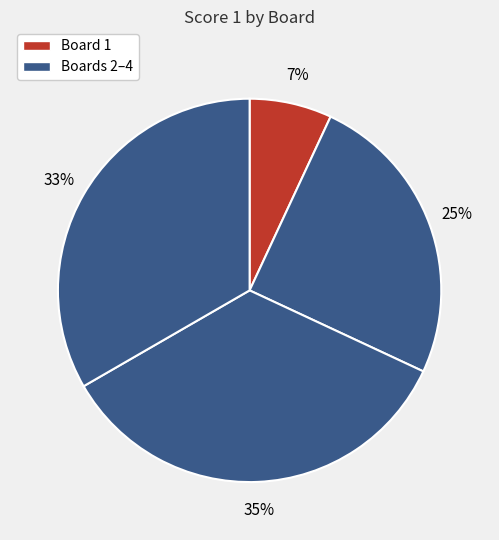

Count the number of slices in the pie.

4